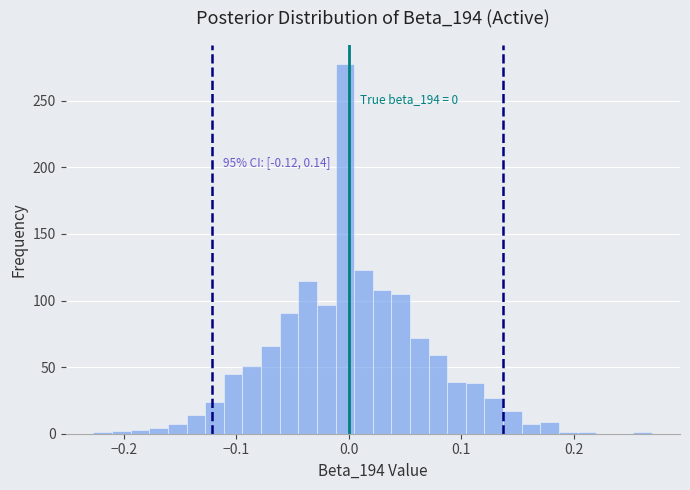

Read against the x-axis, roughly where is the centre of the tallest bar?

0.00